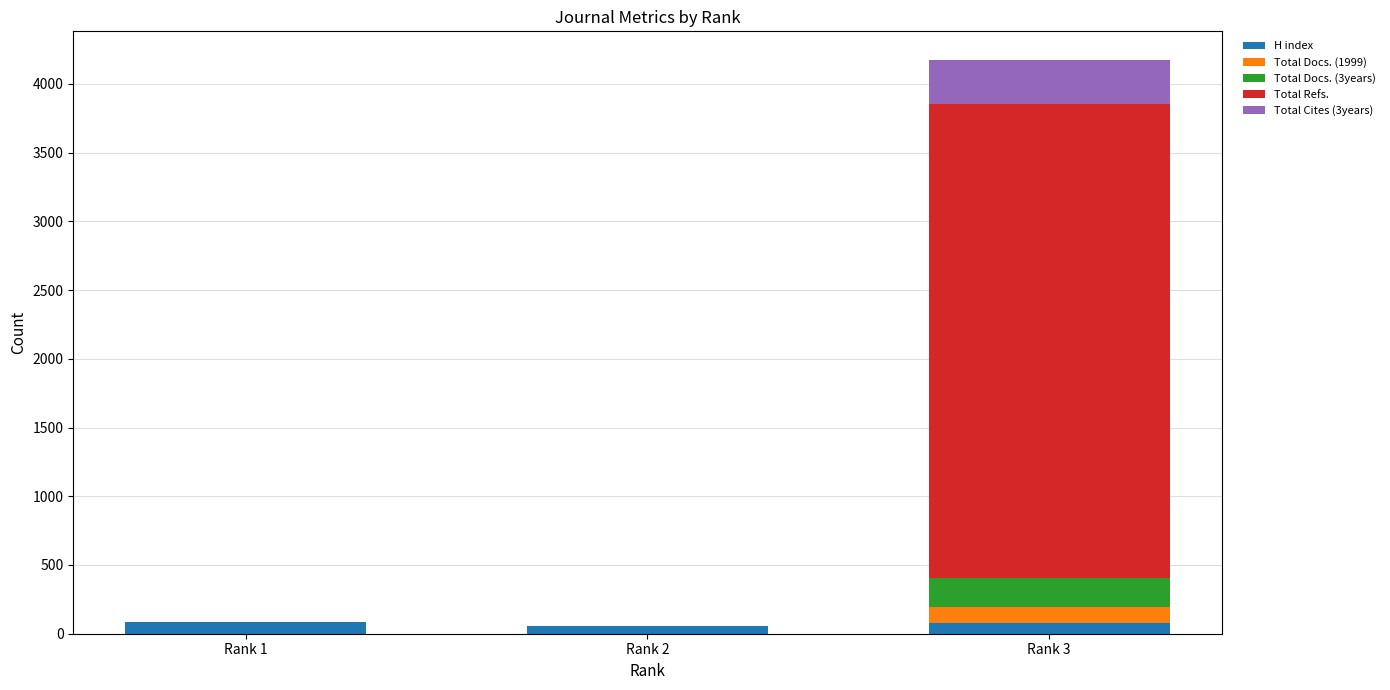

At which category is the sum across all series the highest?

Rank 3